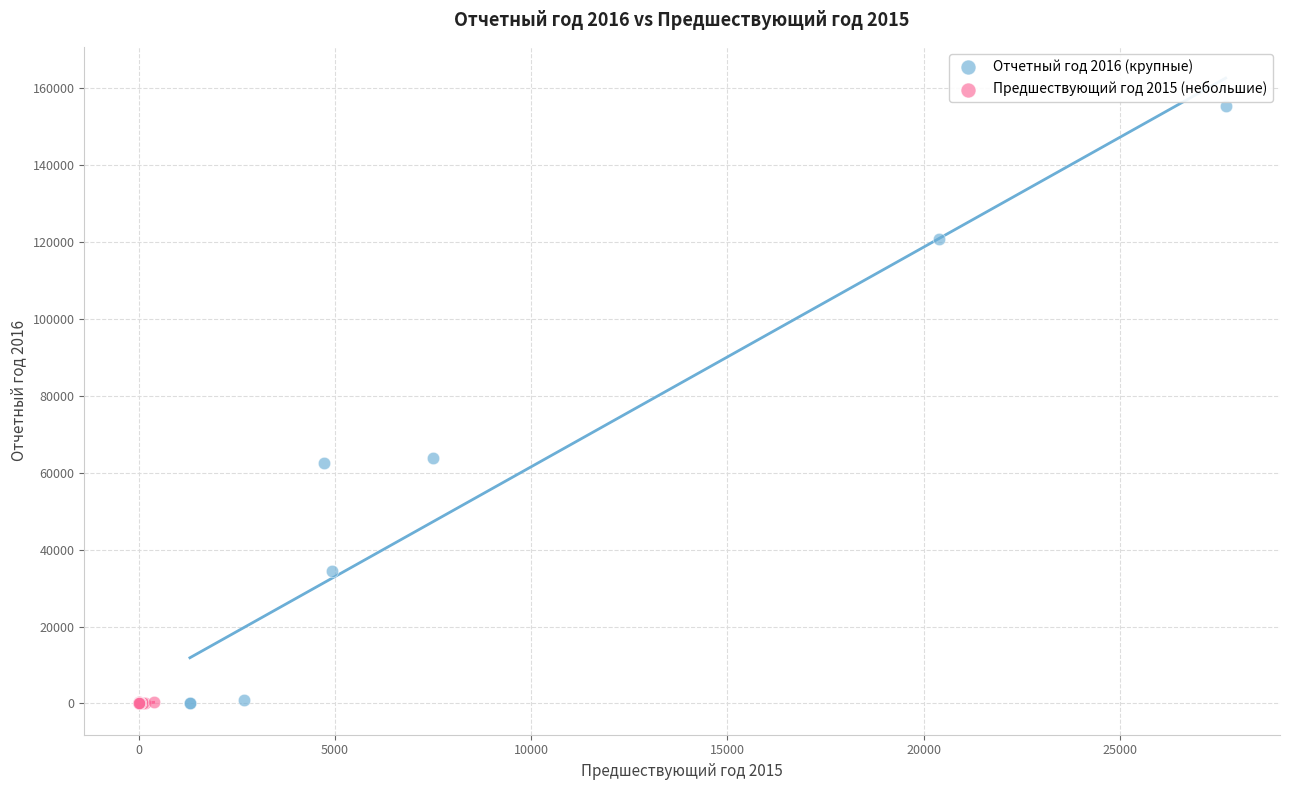

Which series has the widest spread of Y values?

Отчетный год 2016 (крупные)